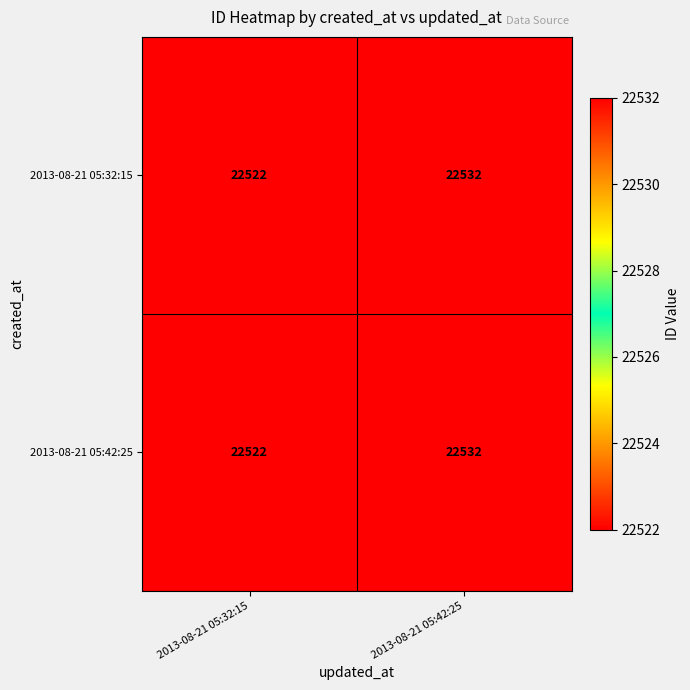

At which category does the chart reach its peak across all series?

2013-08-21 05:42:25